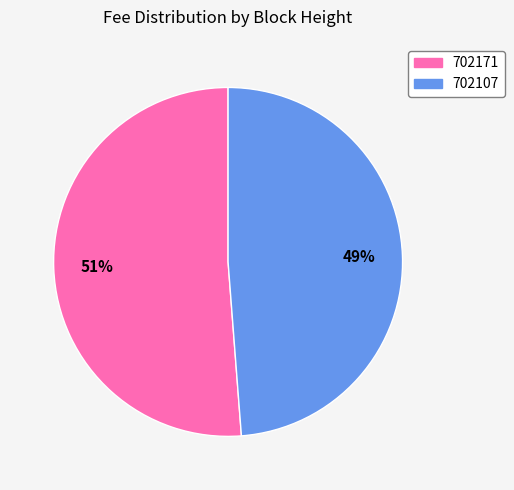

What is the majority slice?

702171